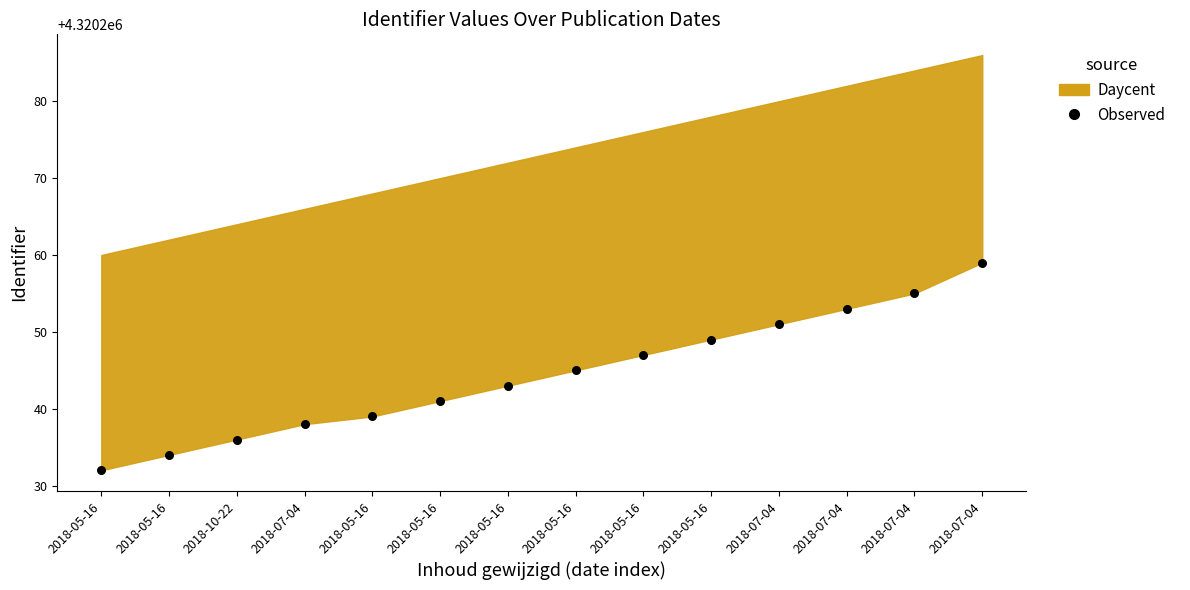

What is the range of Y values (max minus min)?

27